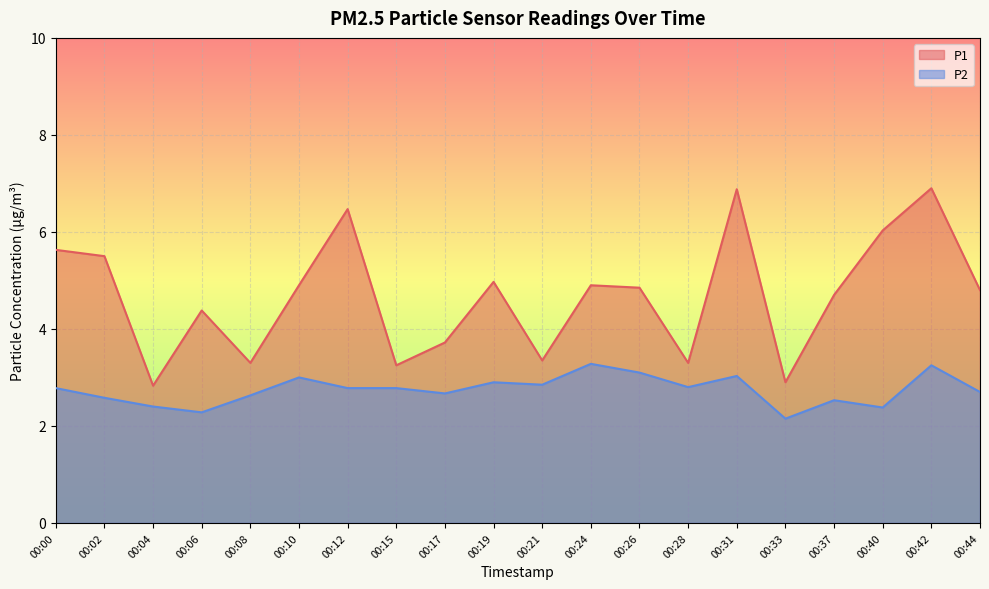

The value of P1 at 00:26 is 3.3. True or false?

False